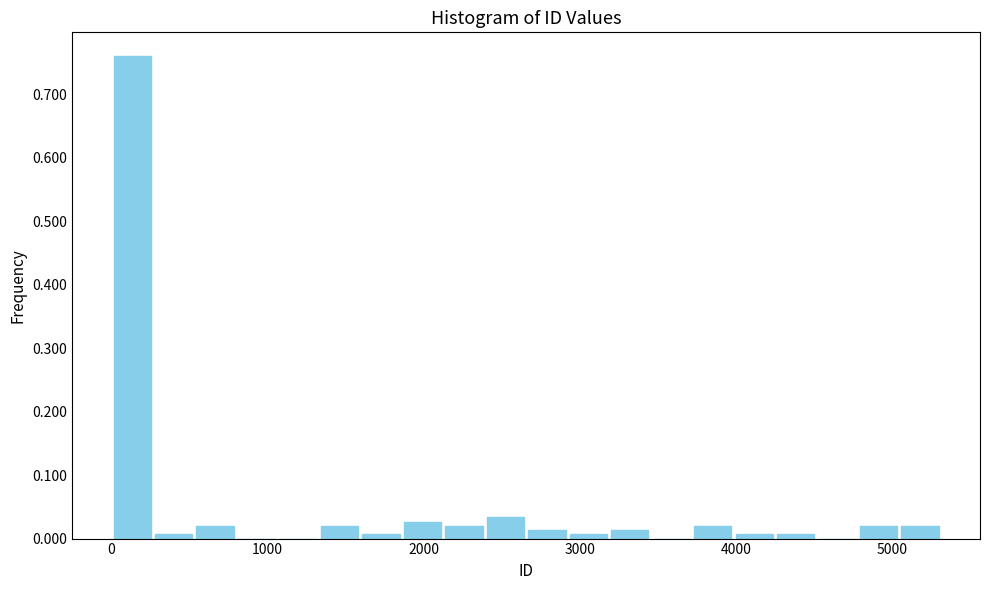

Read against the x-axis, roughly where is the centre of the tallest bar?

100